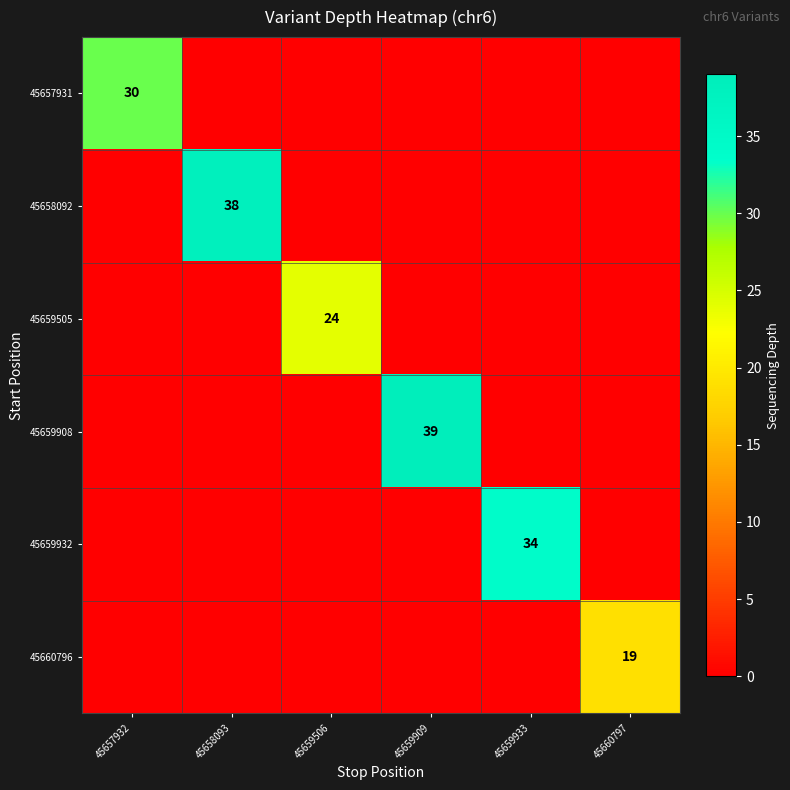

The value of 45659908 at 45659909 is 39. True or false?

True